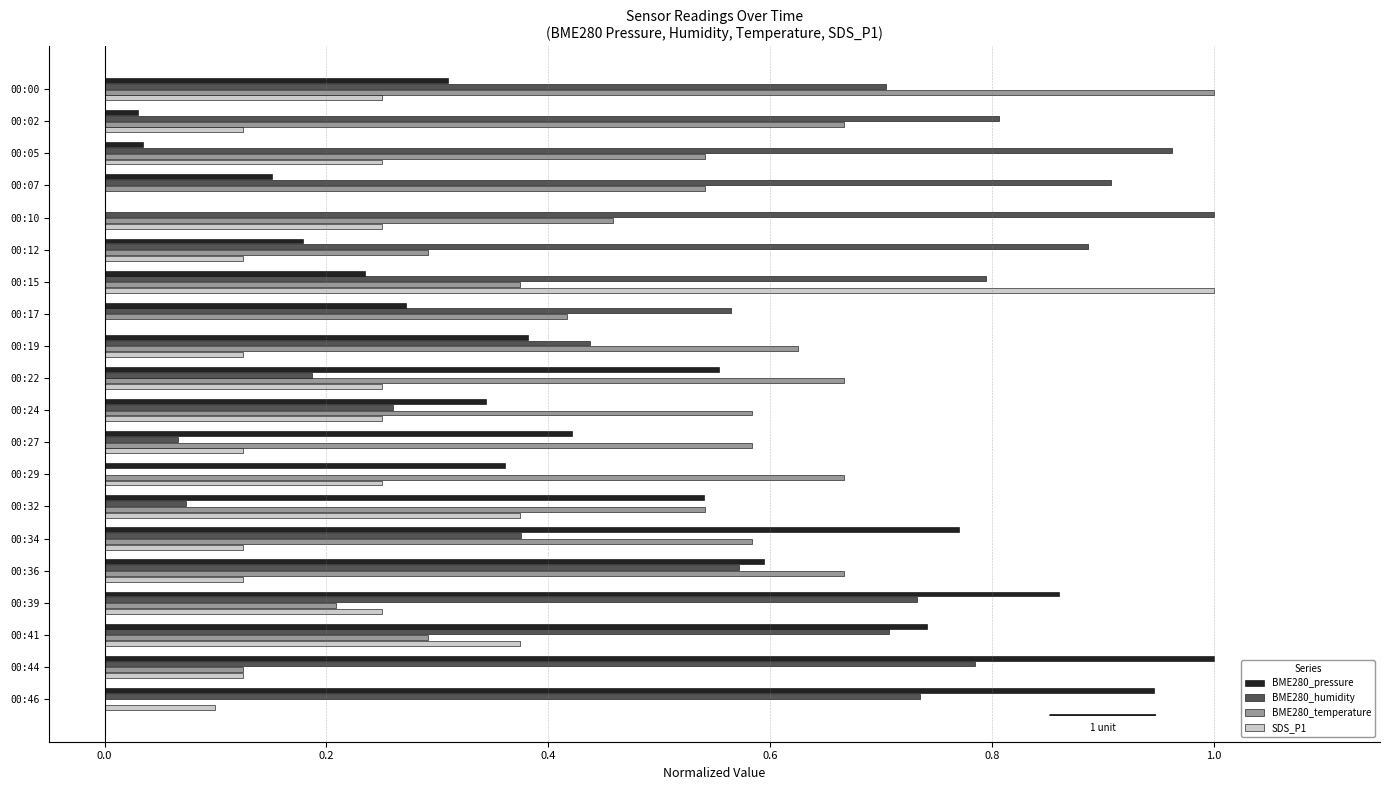

Between 00:15 and 00:34, which series saw the biggest shift?

SDS_P1